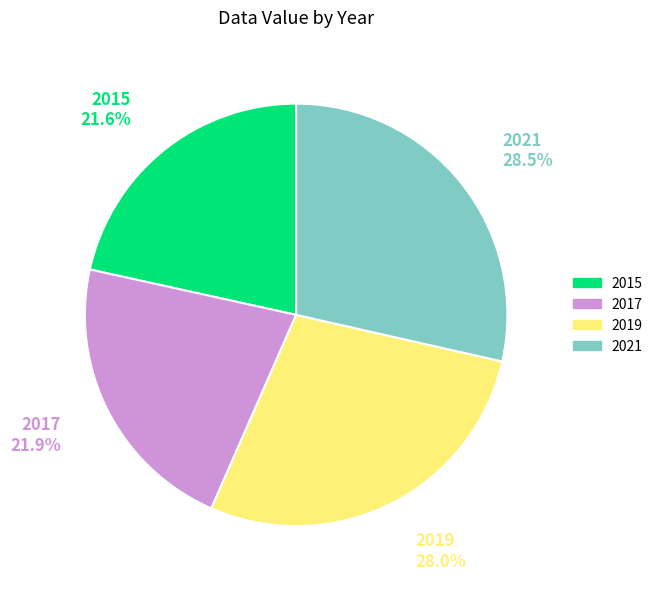

What is the largest slice in the pie chart?

2021